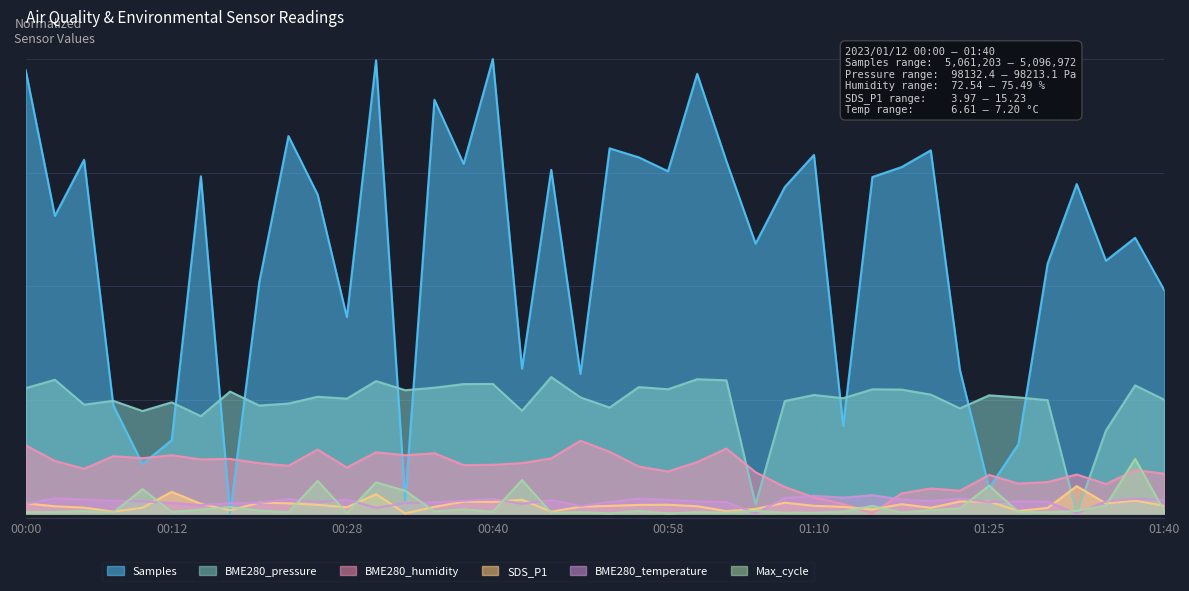

What is the label of the 4th point from the left?

00:08